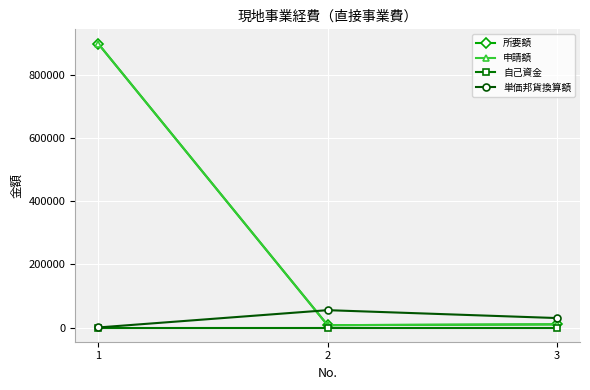

What is the value of the 単価邦貨換算額 point at the 2nd from the left?

55000